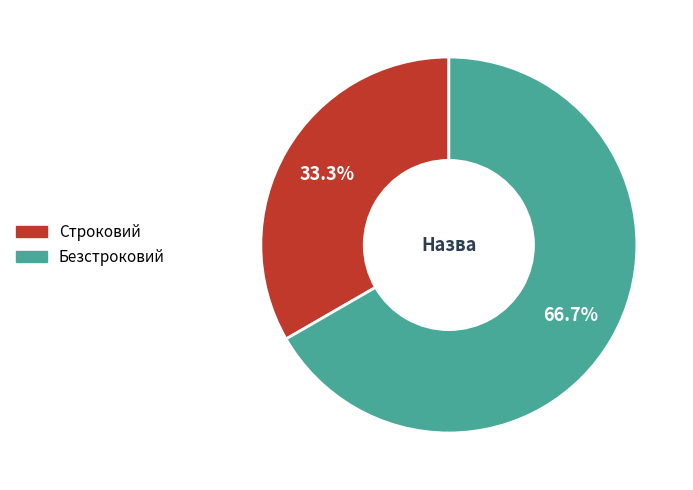

Which category has the smallest portion of the pie?

Строковий